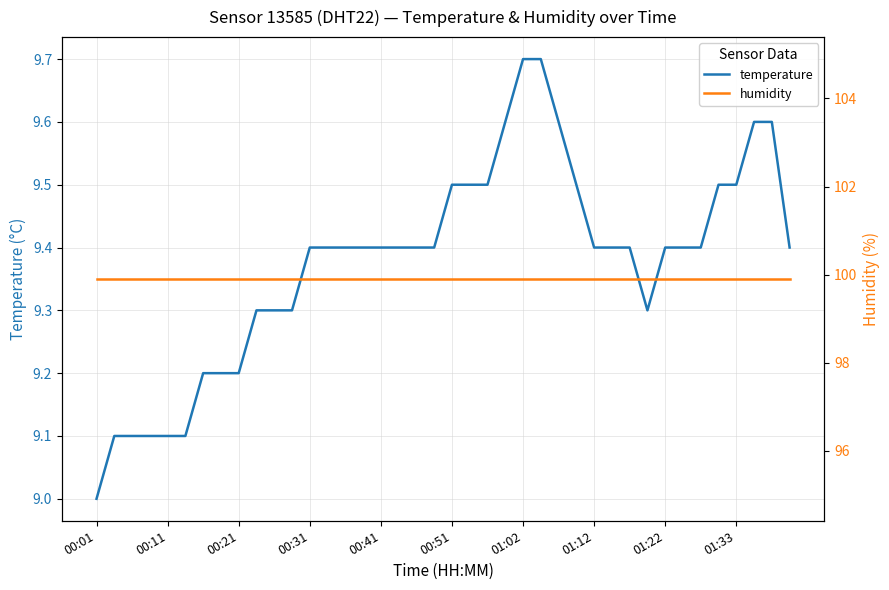

What is the approximate value of temperature at 01:22?

9.4